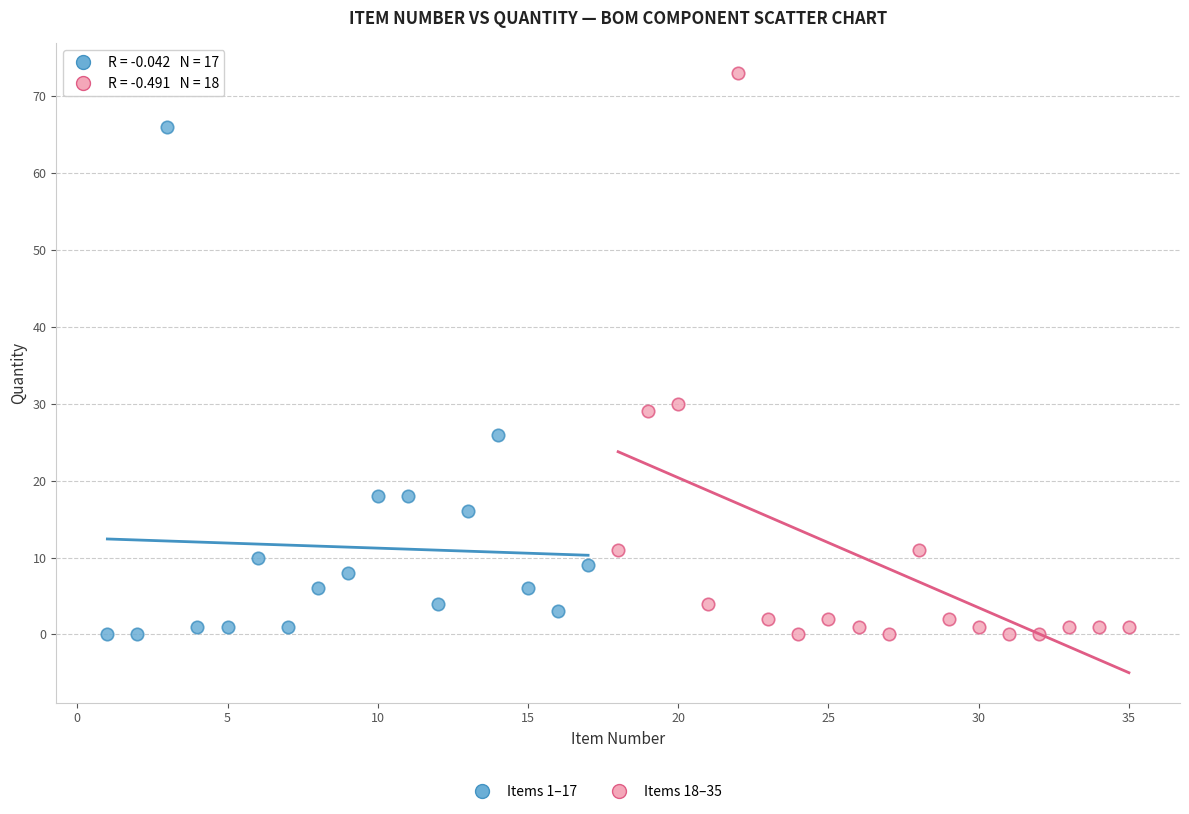

Which series contains the highest Y value?

Items 18–35